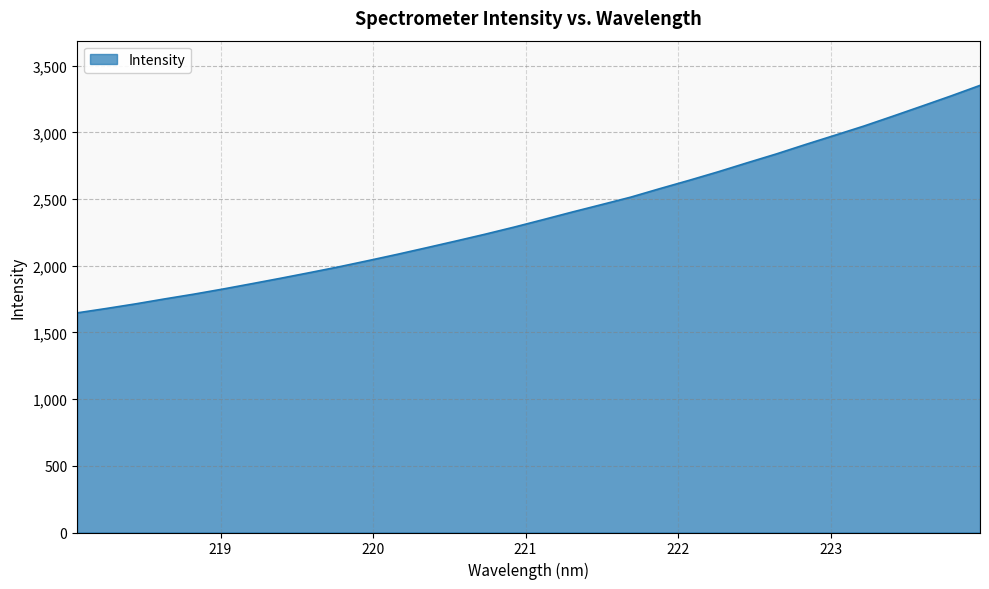

What is the sum of all values?

76223.7